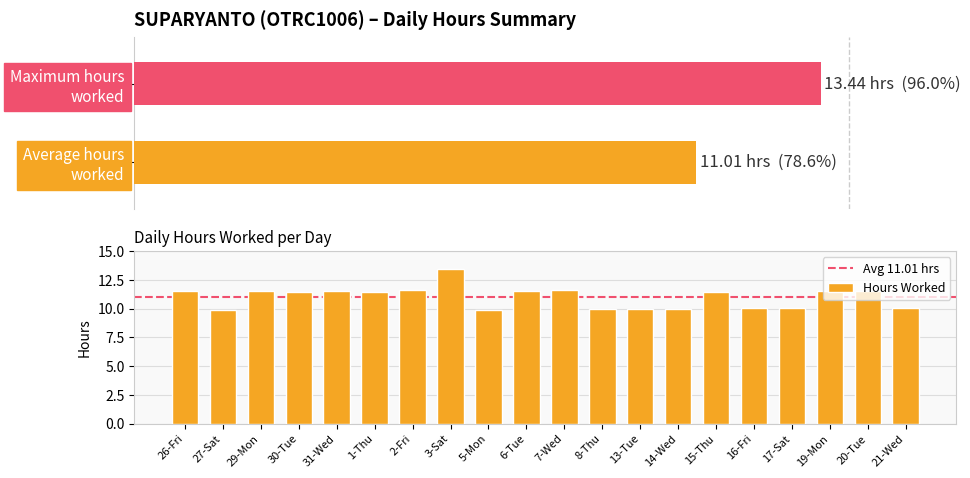

List the labels in order of value, smallest first.

27-Sat, 5-Mon, 8-Thu, 13-Tue, 14-Wed, 21-Wed, 16-Fri, 17-Sat, 1-Thu, 30-Tue, 15-Thu, 29-Mon, 31-Wed, 20-Tue, 6-Tue, 26-Fri, 19-Mon, 2-Fri, 7-Wed, 3-Sat